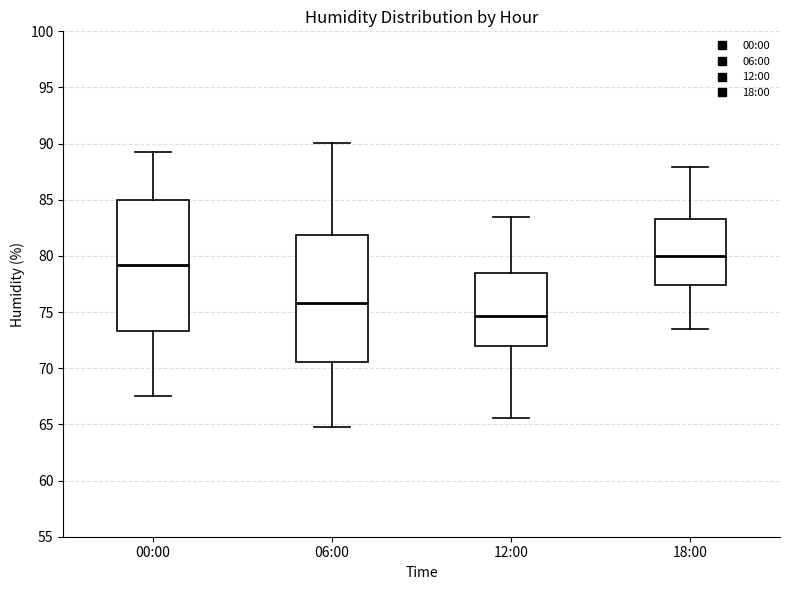

Reading left to right, read every box against the y-axis: the position of its median line, the range the box covers, and the ends of its whiskers. The values are not printed on the chart, so give them approximately, as read against the axis.

00:00: median 79.0, box 73.5 to 85.0, whiskers 67.5 to 89.5
06:00: median 76.0, box 70.5 to 82.0, whiskers 65.0 to 90.0
12:00: median 74.5, box 72.0 to 78.5, whiskers 65.5 to 83.5
18:00: median 80.0, box 77.5 to 83.5, whiskers 73.5 to 88.0